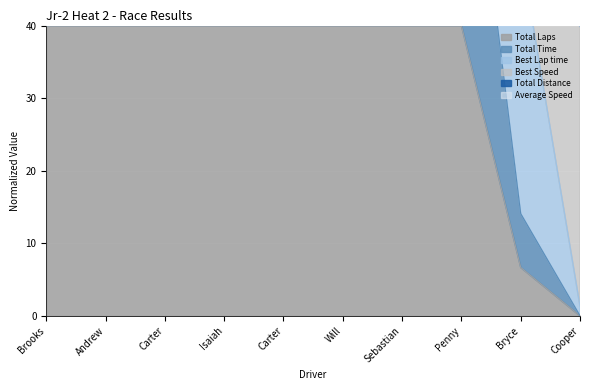

What is the difference between the Total Time values at Will and Penny?

1.4